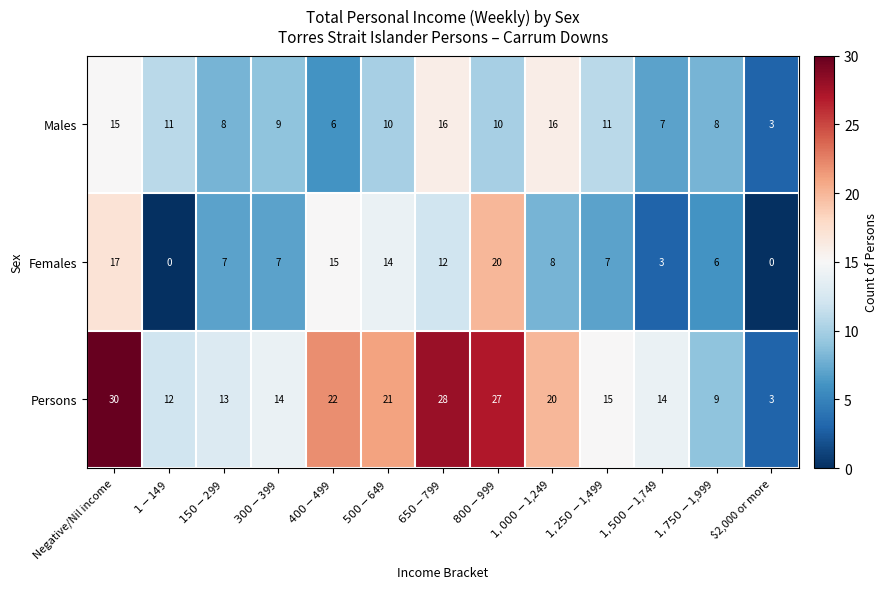

What is the difference between the maximum and second lowest values in the Females series?

20